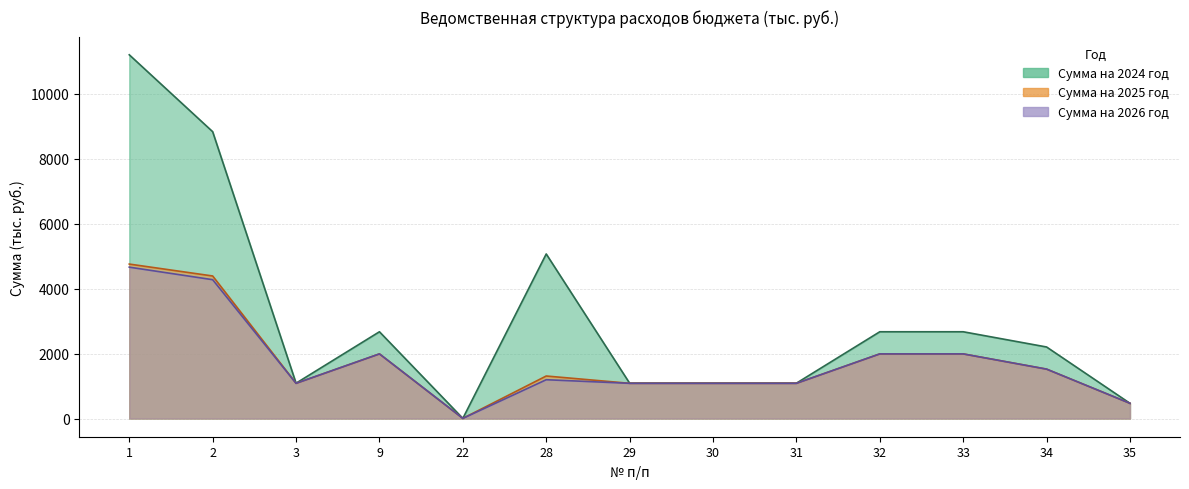

Reading left to right, extract all data points from this chart.

Сумма на 2024 год: 1=11204.4	2=8835.7	3=1088.7	9=2672.9	22=5.0	28=5069.1	29=1088.7	30=1088.7	31=1088.7	32=2672.9	33=2672.9	34=2203.9	35=469.1
Сумма на 2025 год: 1=4758.1	2=4391.0	3=1085.0	9=1991.2	22=5.0	28=1309.8	29=1085.0	30=1085.0	31=1085.0	32=1991.2	33=1991.2	34=1522.2	35=469.1
Сумма на 2026 год: 1=4663.0	2=4276.9	3=1085.0	9=1991.2	22=5.0	28=1195.6	29=1085.0	30=1085.0	31=1085.0	32=1991.2	33=1991.2	34=1522.2	35=469.1